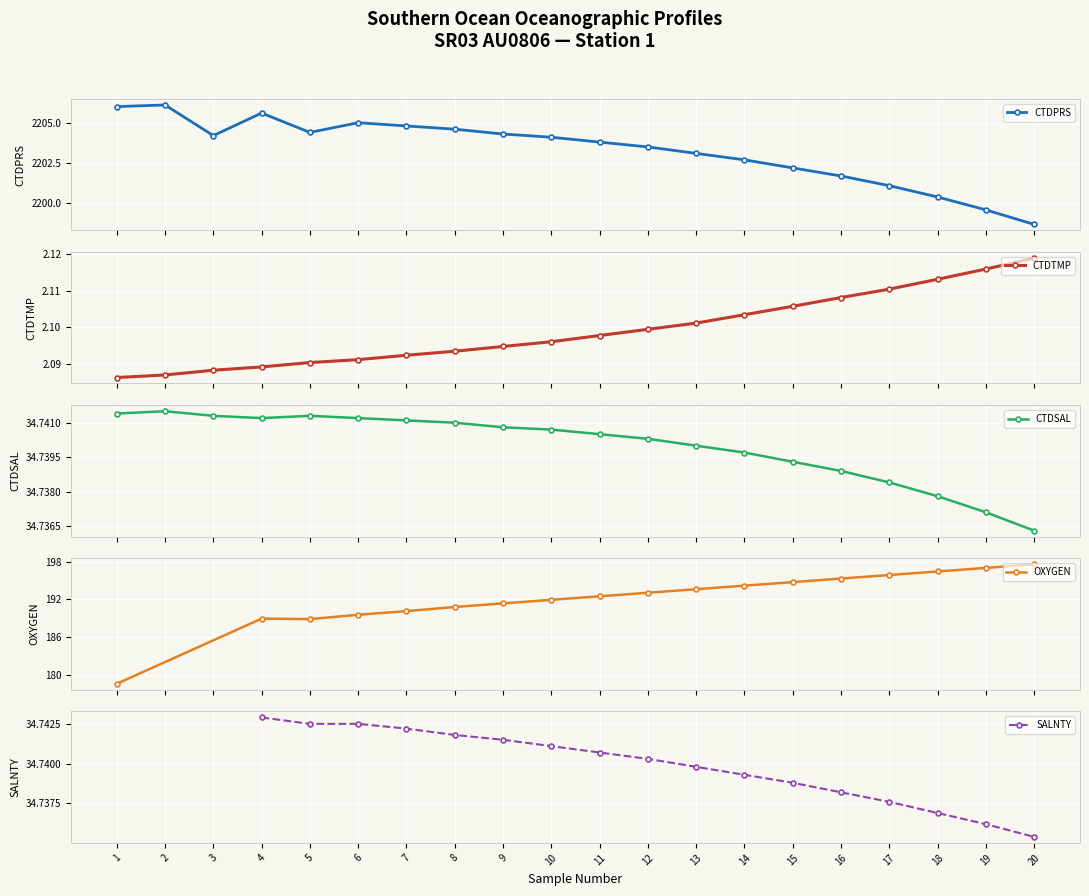

At which label does CTDSAL reach its minimum?

20